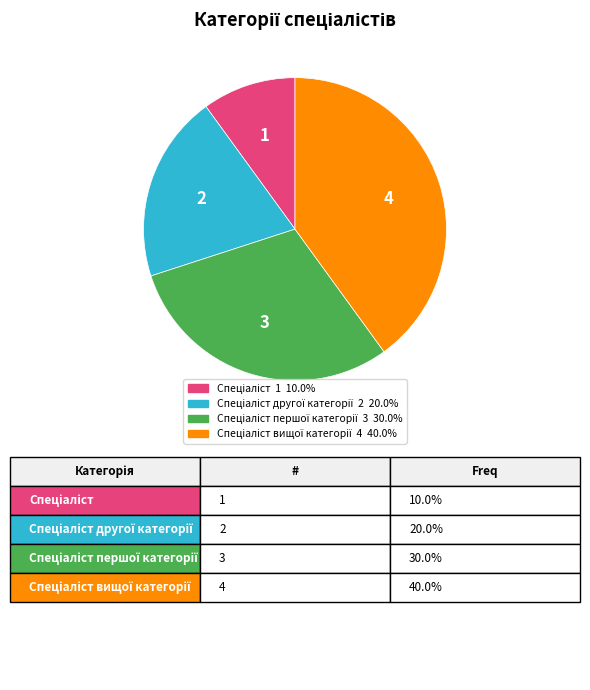

Is there any slice that represents more than half of the pie?

No